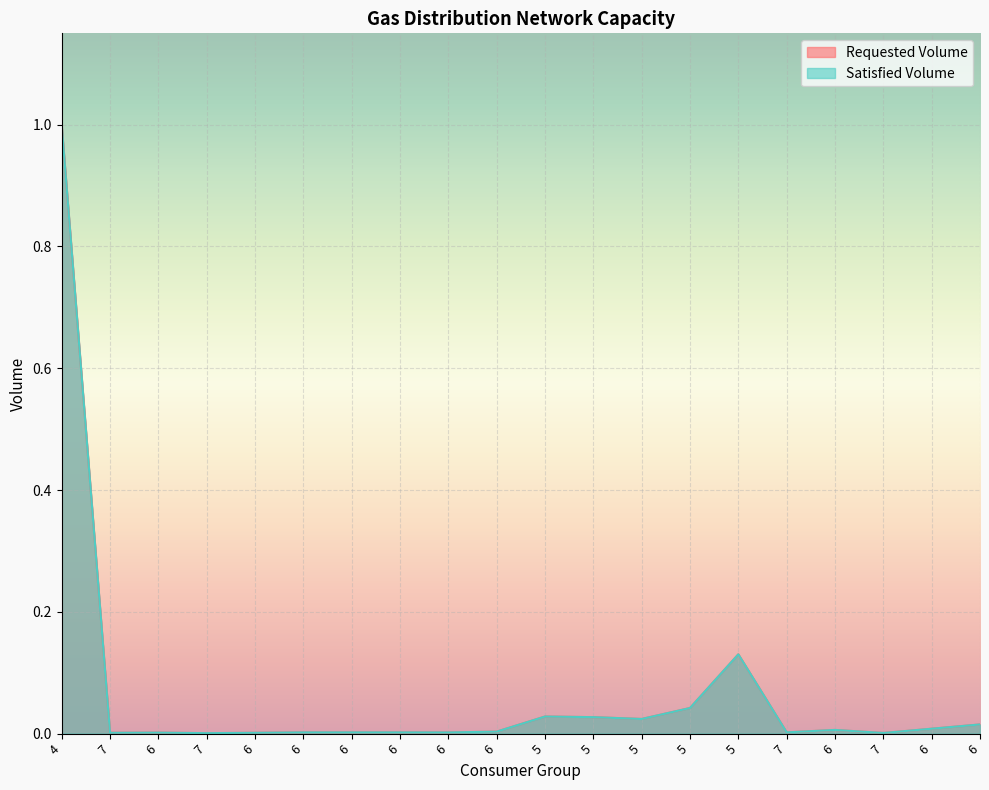

How many interior local valleys does the Satisfied Volume series have?

6